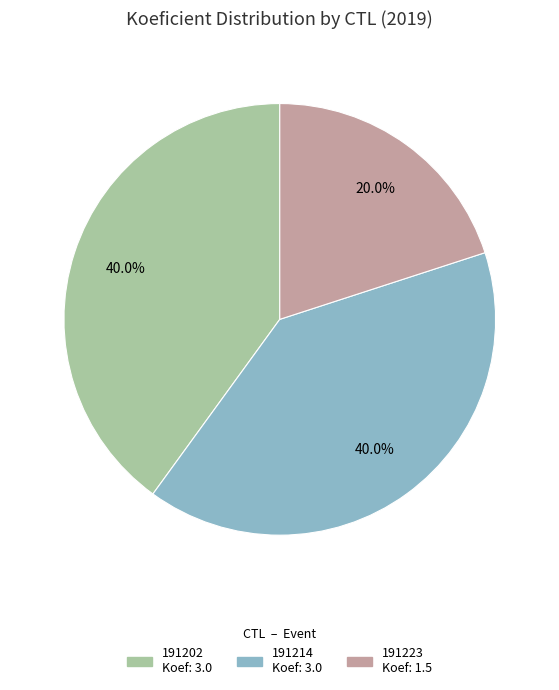

Does any single category account for the majority?

No